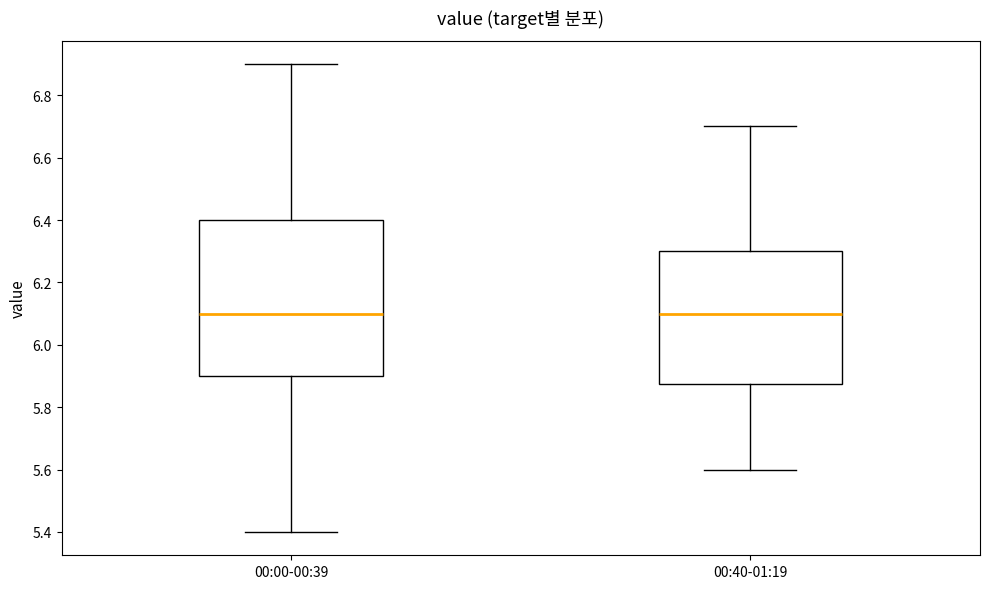

Reading left to right, read every box against the y-axis: the position of its median line, the range the box covers, and the ends of its whiskers. The values are not printed on the chart, so give them approximately, as read against the axis.

00:00-00:39: median 6.10, box 5.90 to 6.40, whiskers 5.40 to 6.90
00:40-01:19: median 6.10, box 5.88 to 6.30, whiskers 5.60 to 6.70